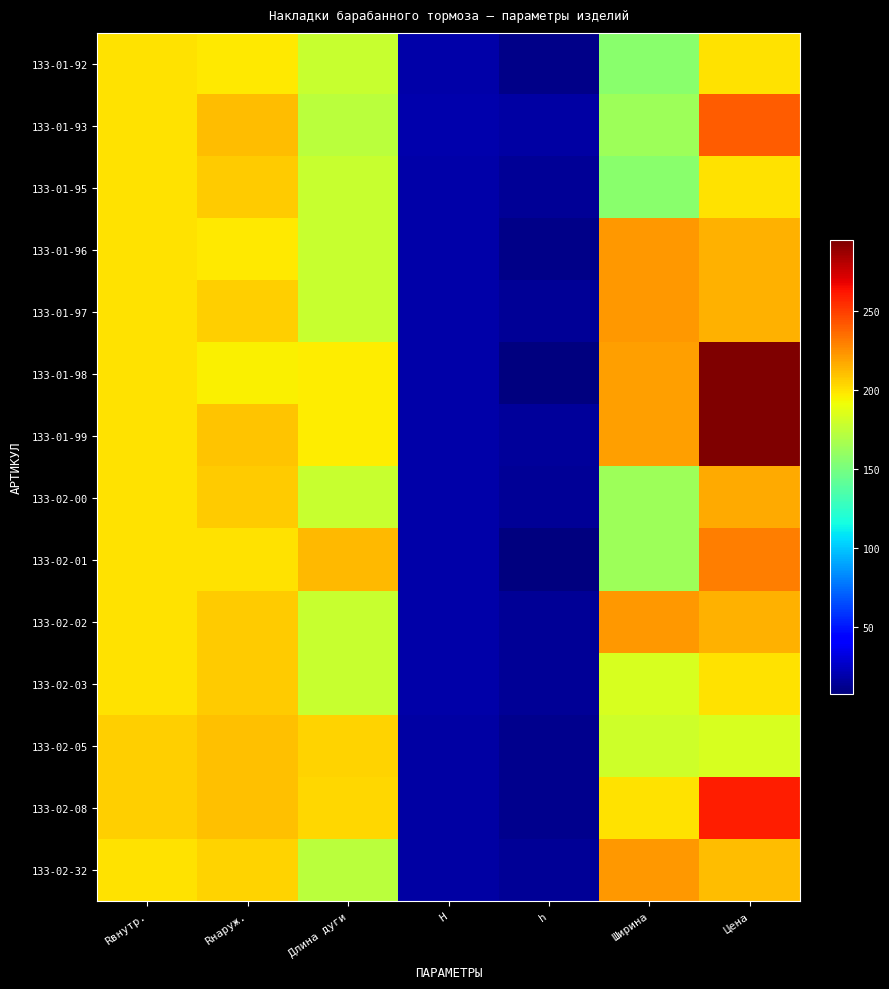

Count the number of data series in this chart.

14